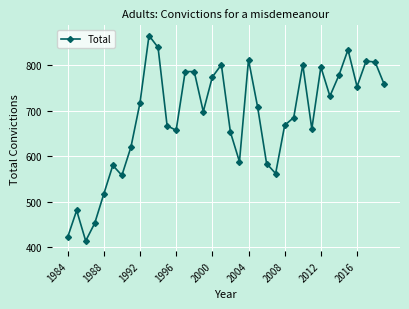

What is the maximum value shown in the chart?

865